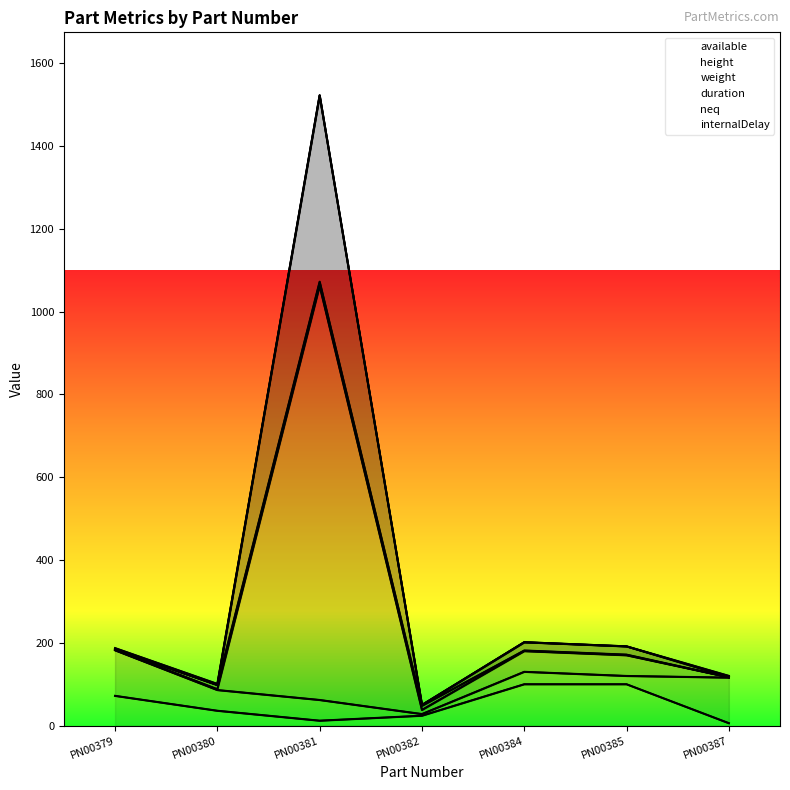

True or false: available and neq intersect in this chart.

False